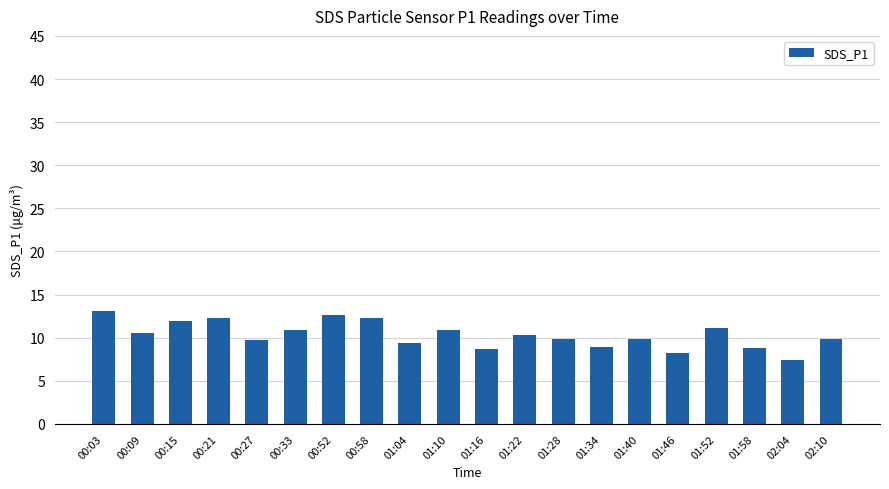

How many values exceed 10?

10